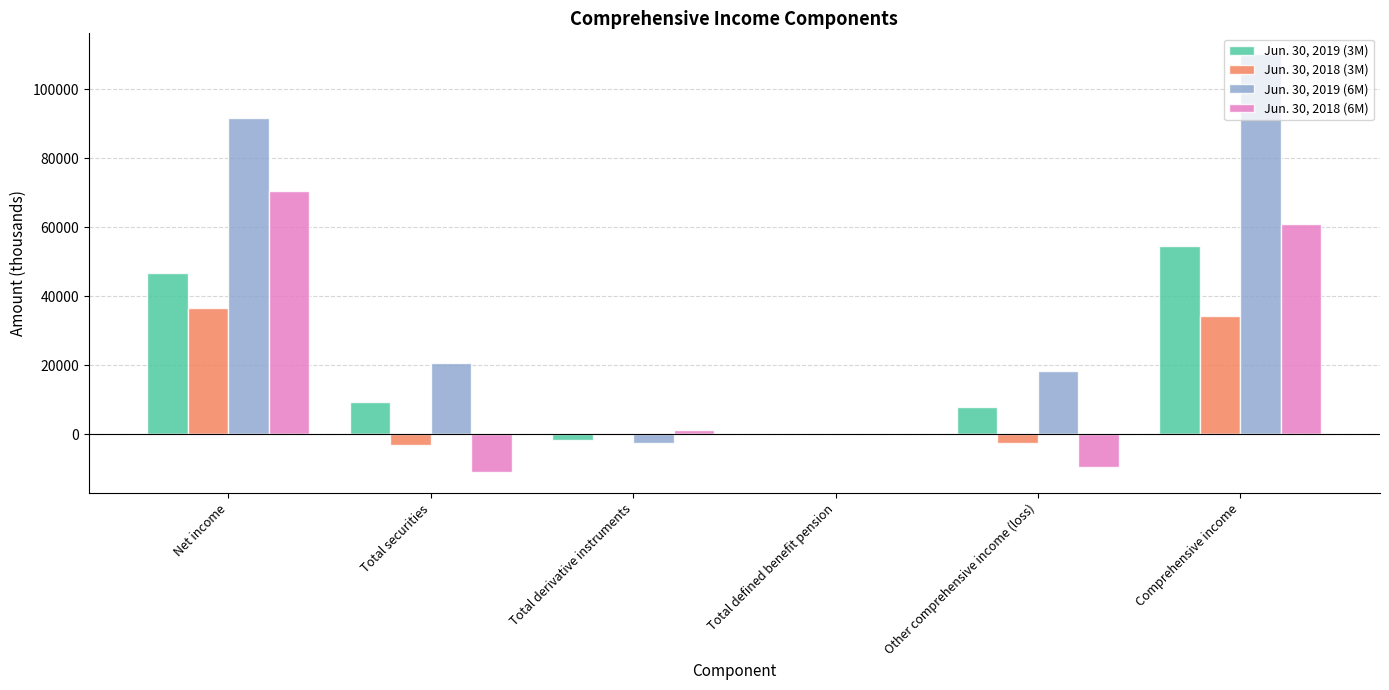

At which category is the sum across all series the highest?

Comprehensive income